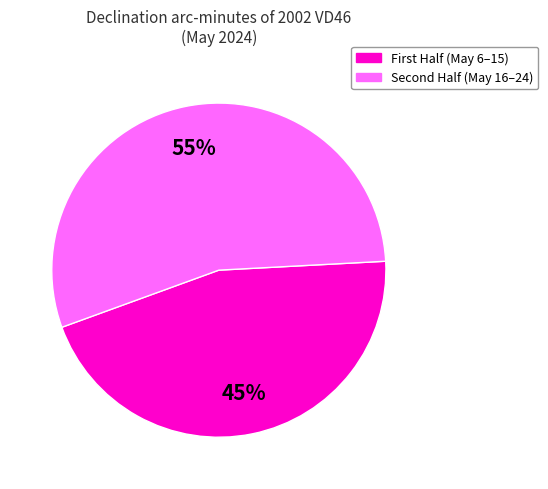

To the nearest percent, what is the average slice percentage?

50%